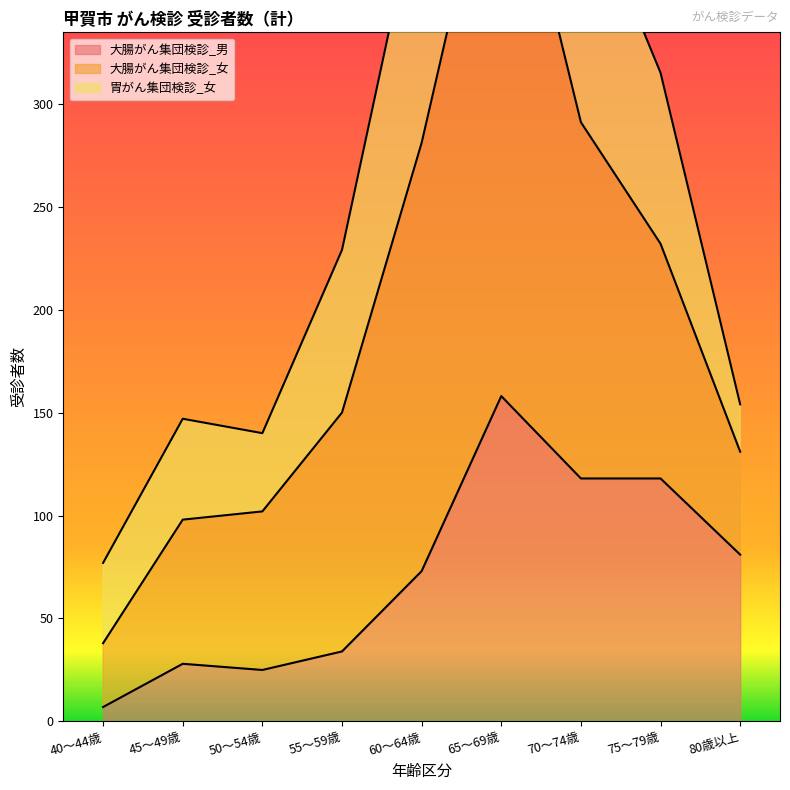

True or false: 大腸がん集団検診_女 and 大腸がん集団検診_男 cross at least once.

False